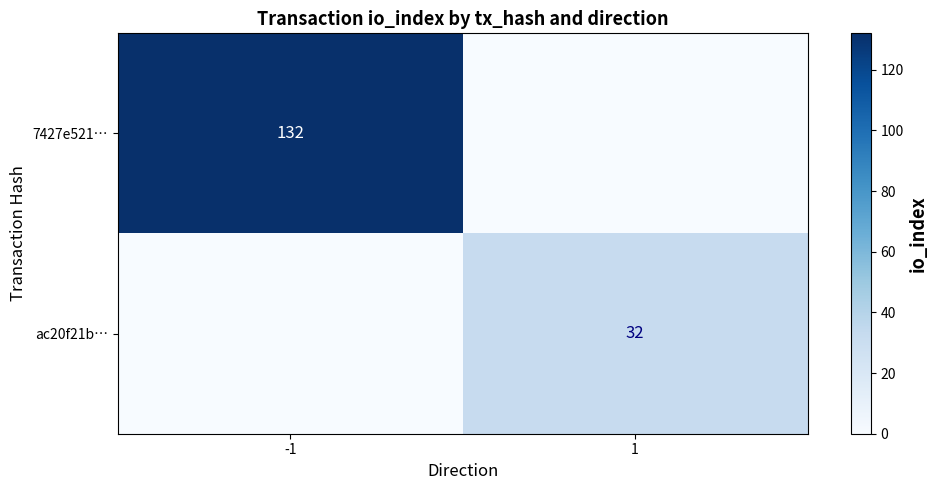

Is it true that ac20f21b… equals 19 at 1?

False